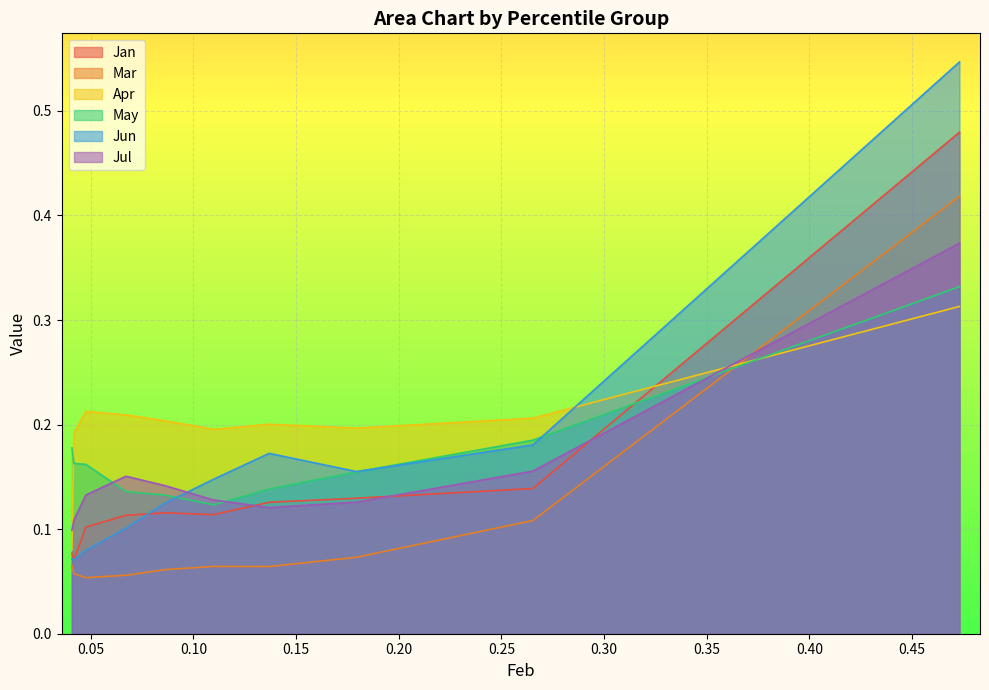

Which series has the largest total across all categories?

Apr